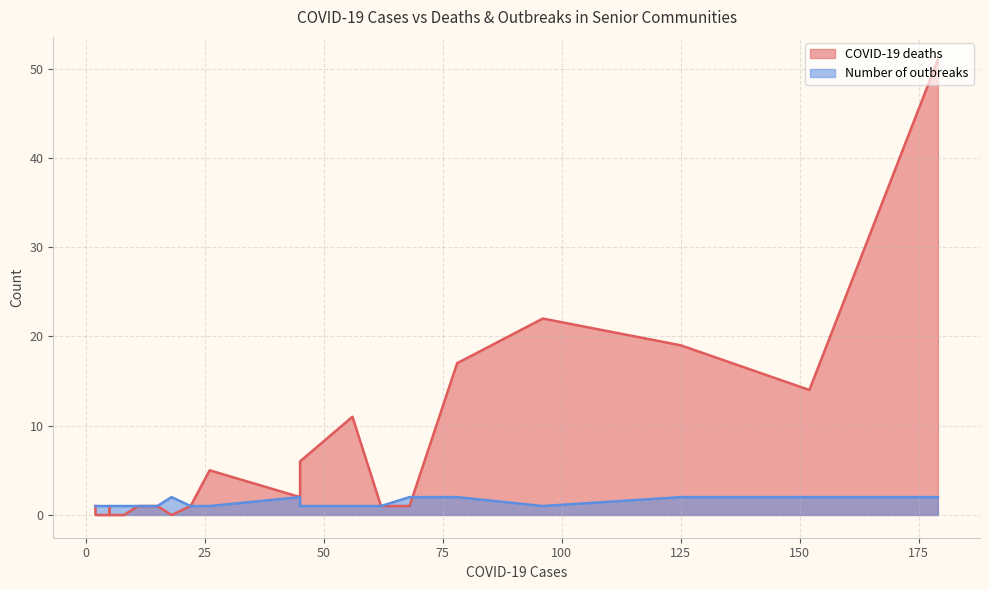

Rank the series at Beth Sholom Home from highest to lowest value.

COVID-19 deaths, Number of outbreaks